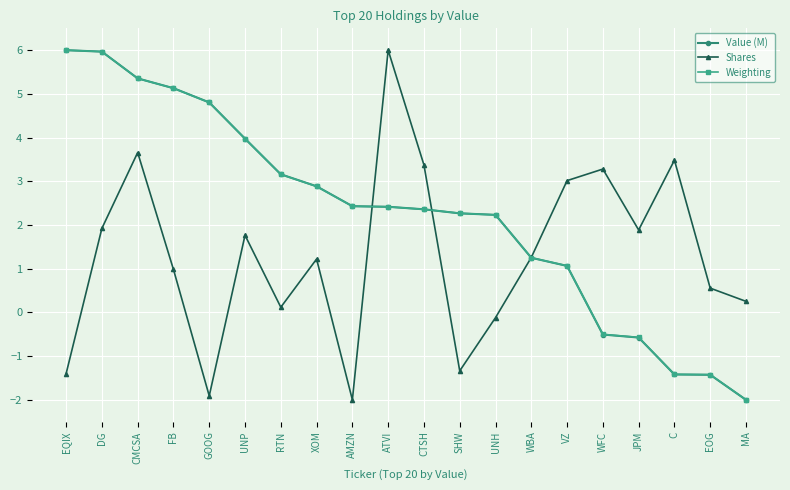

What is the smallest value displayed?

-2.0